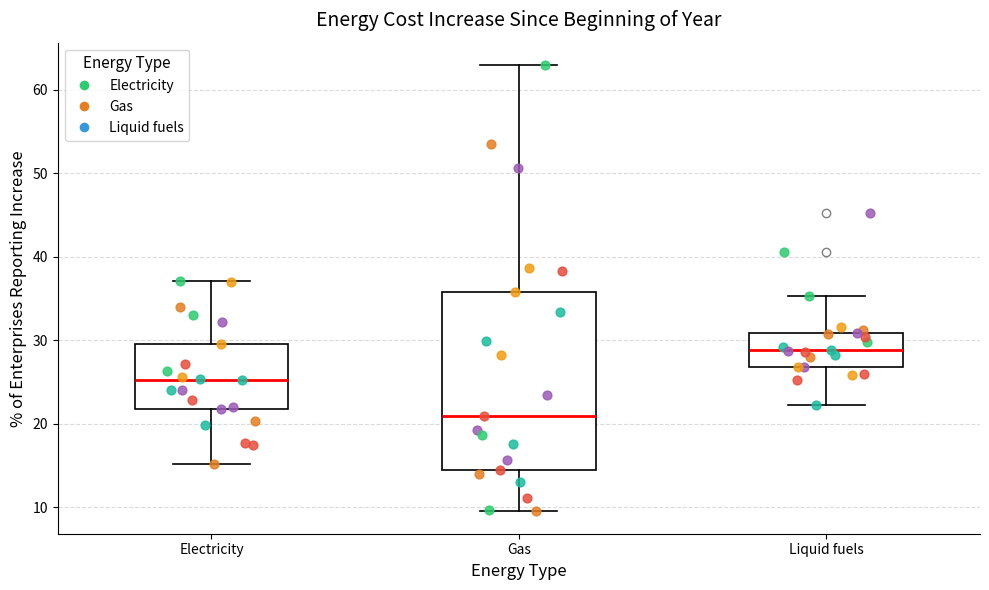

Where is the lower edge of the box for Electricity on the y-axis? The values are not printed on the chart, so give them approximately, as read against the axis.

22